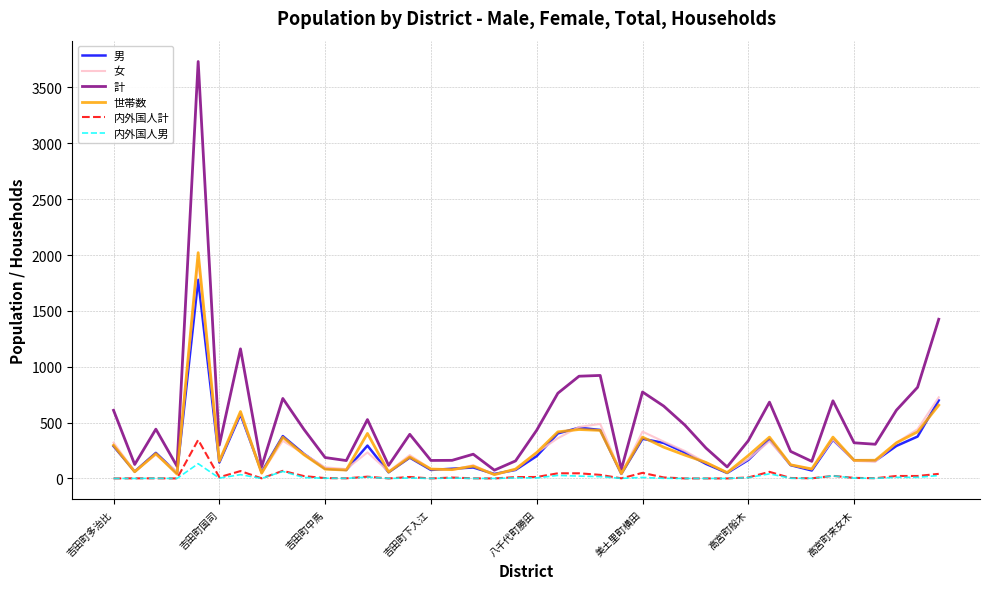

Which series has the largest range (max minus min)?

計